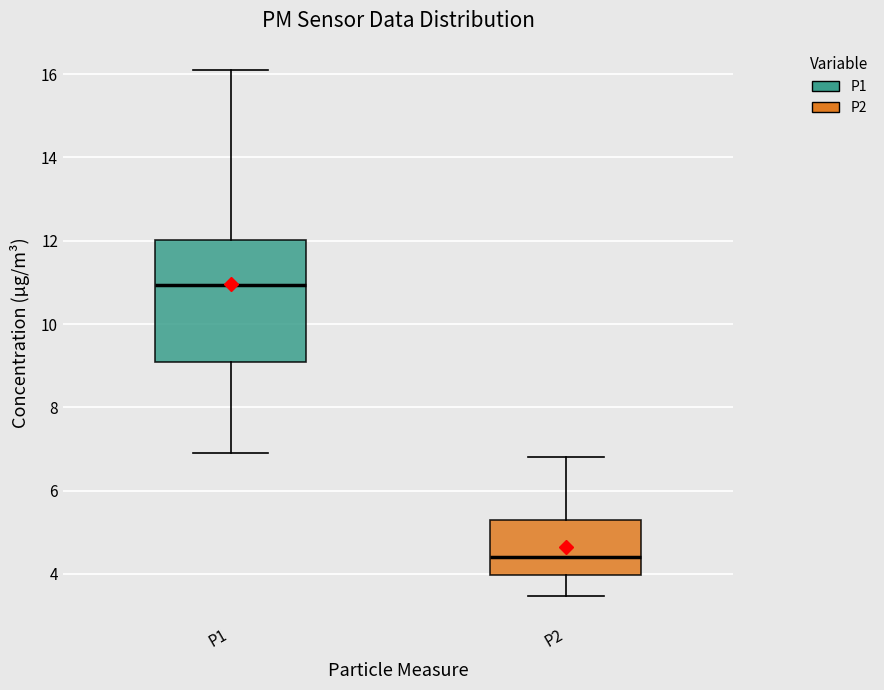

Reading left to right, read every box against the y-axis: the position of its median line, the range the box covers, and the ends of its whiskers. The values are not printed on the chart, so give them approximately, as read against the axis.

P1: median 11.0, box 9.0 to 12.0, whiskers 7.0 to 16.2
P2: median 4.4, box 4.0 to 5.2, whiskers 3.4 to 6.8